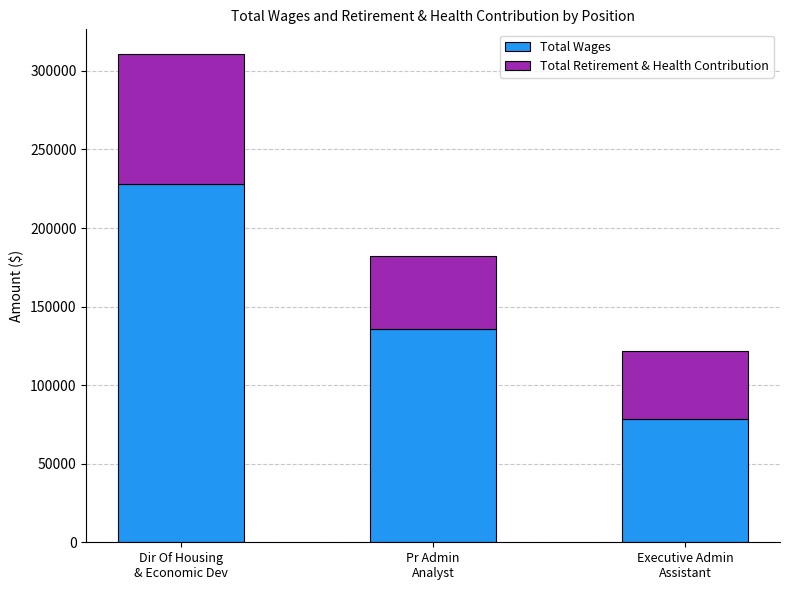

What is the average value of the Total Wages series?

147442